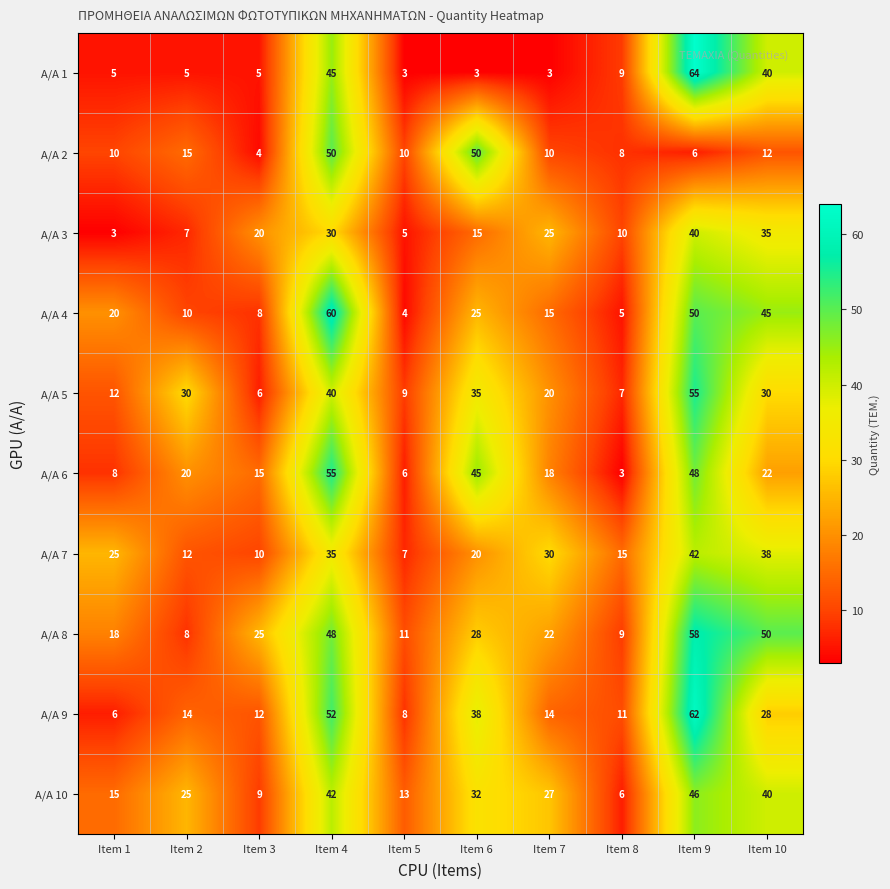

At which label is A/A 6 closest to 29?

Item 10